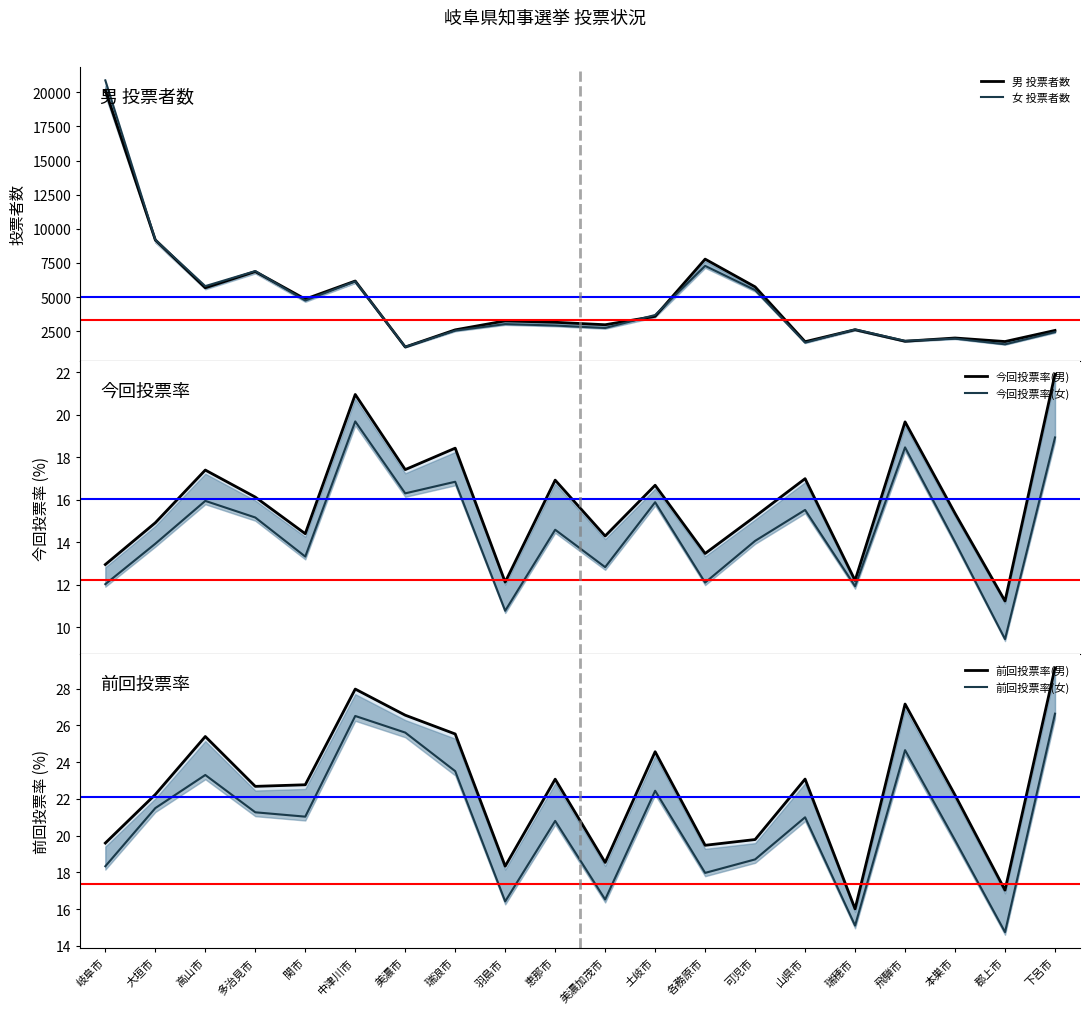

Which has a higher value, 郡上市 or 本巣市?

本巣市